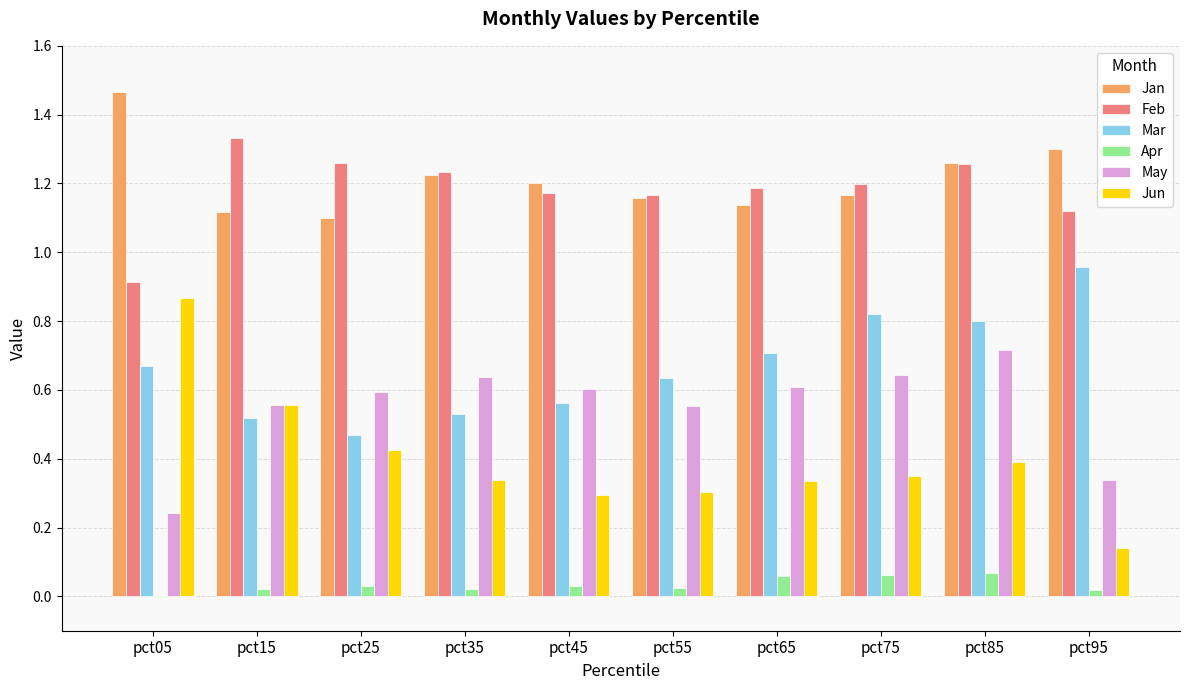

At which category is the sum across all series the highest?

pct85